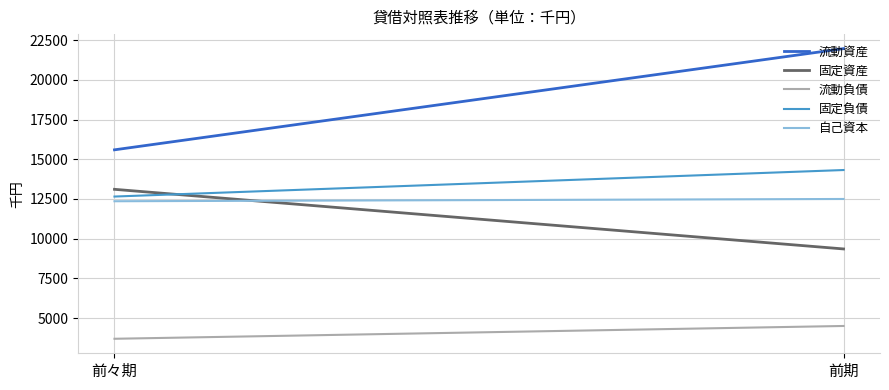

Reading left to right, what are all the values shown in this chart?

流動資産: 15592	21966
固定資産: 13105	9350
流動負債: 3693	4499
固定負債: 12650	14320
自己資本: 12354	12497